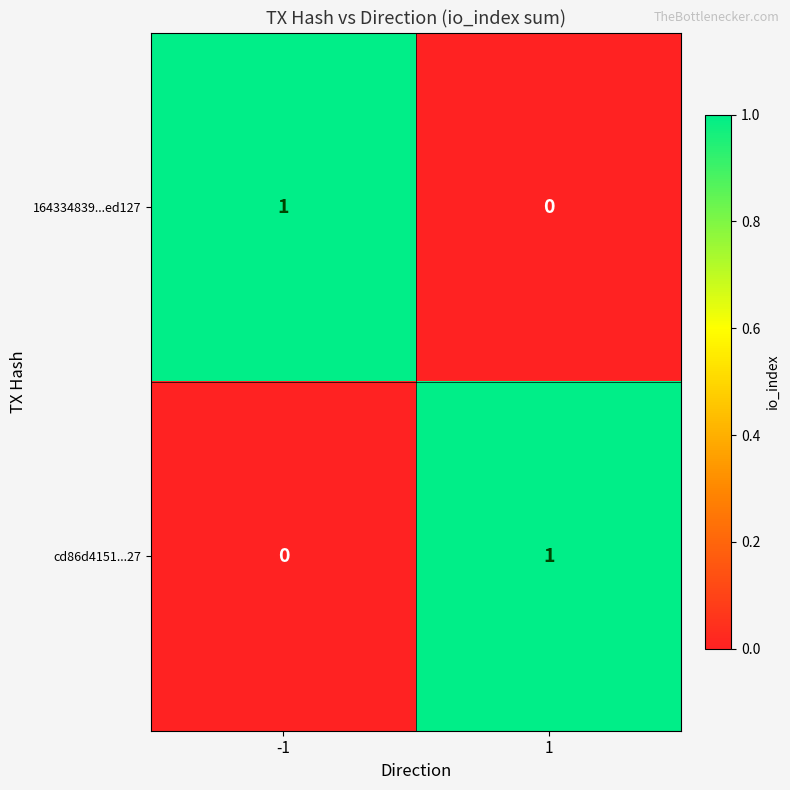

The cd86d4151...27 series shows -1 at -1. True or false?

False